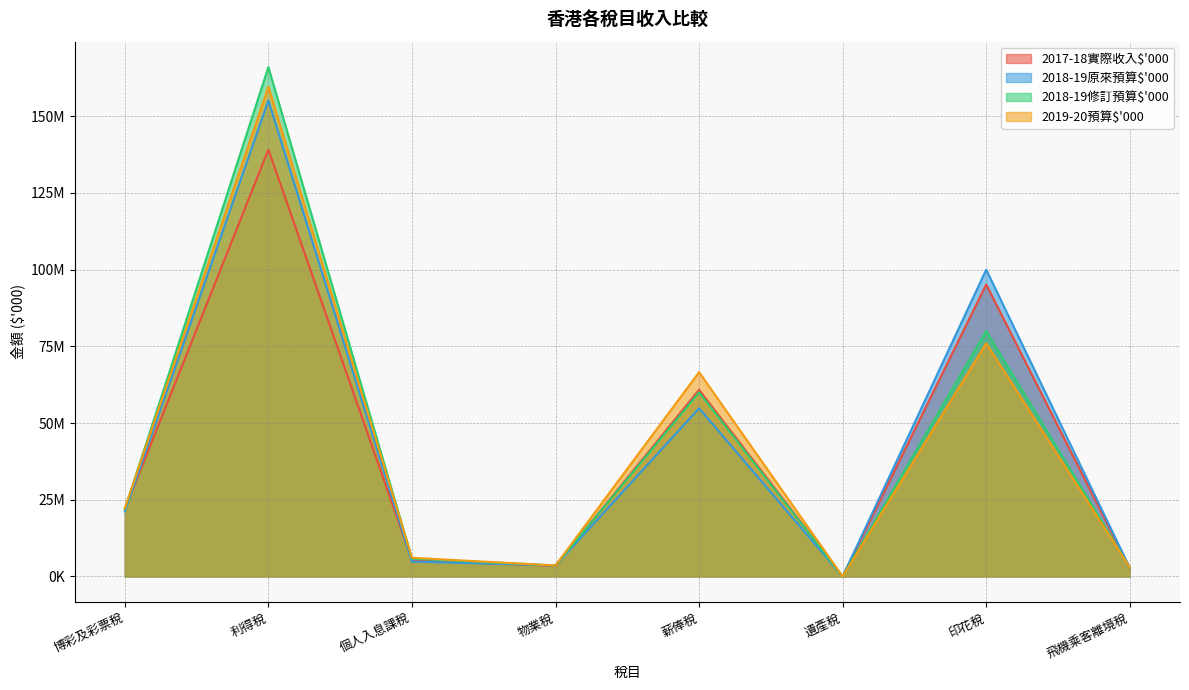

The 2017-18實際收入$'000 series shows 736227 at 物業稅. True or false?

False